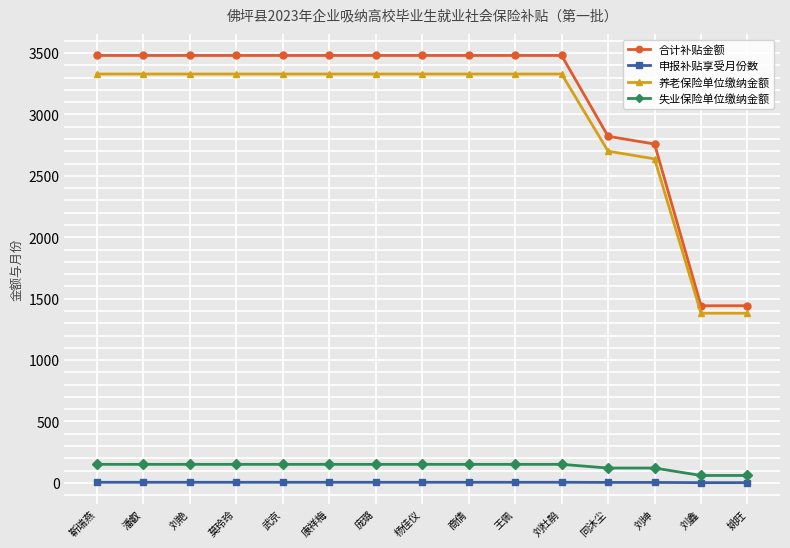

Where is 合计补贴金额 nearest to the value 2461?

刘坤